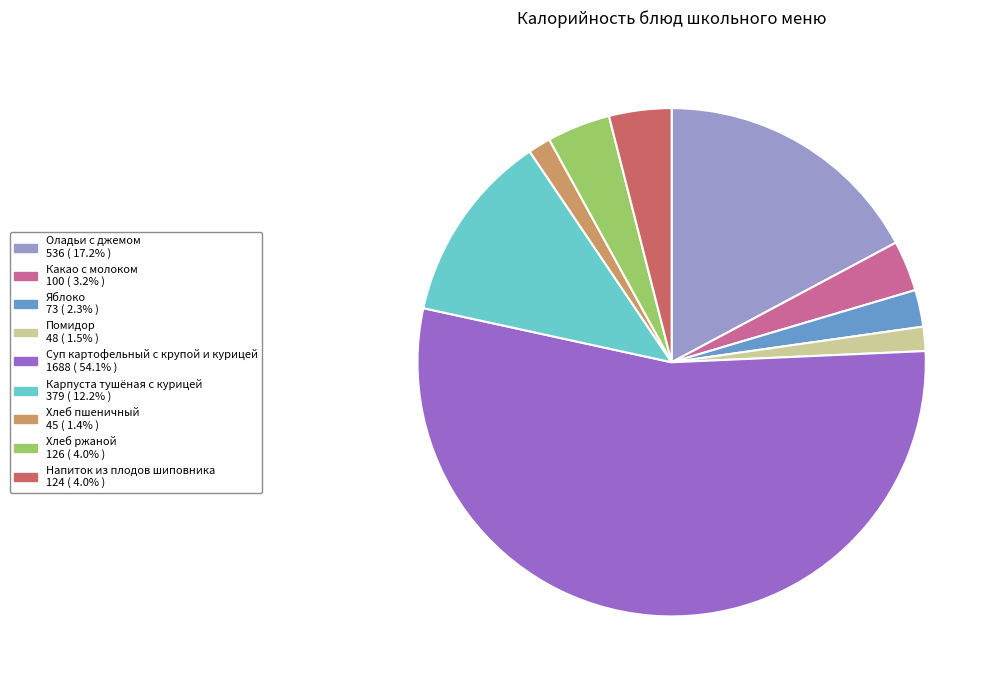

Does Суп картофельный с крупой и курицей represent more than half of the total?

Yes